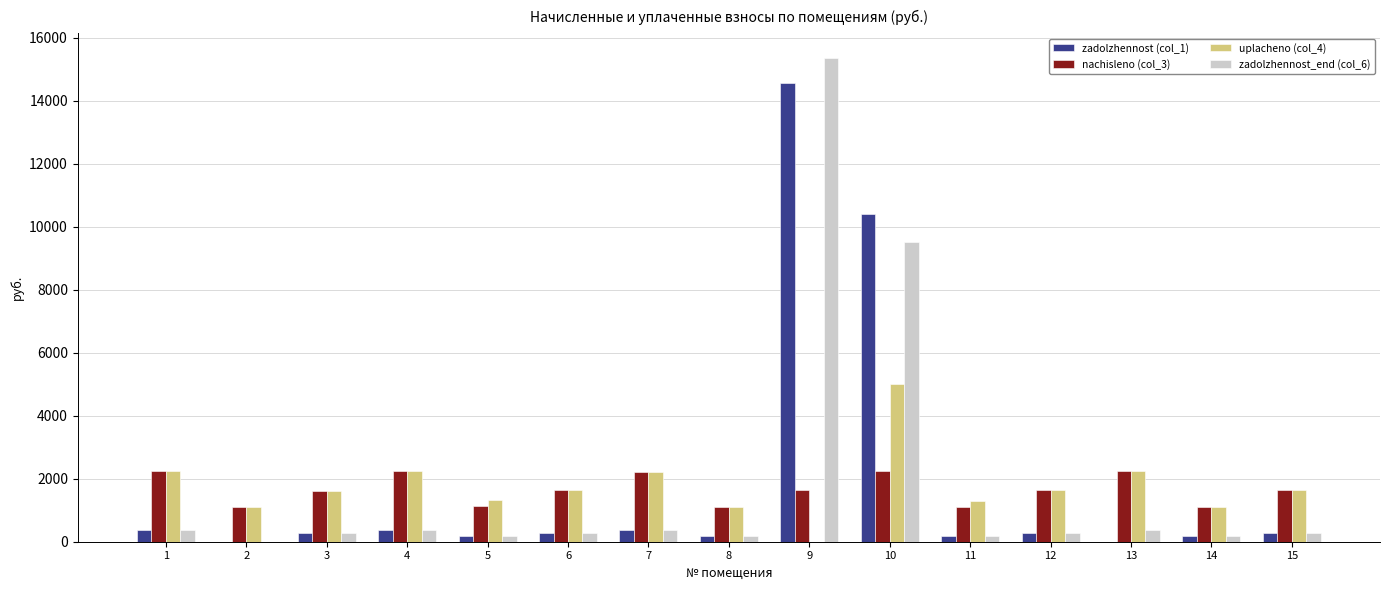

The value of uplacheno (col_4) at 3 is 2155.9. True or false?

False